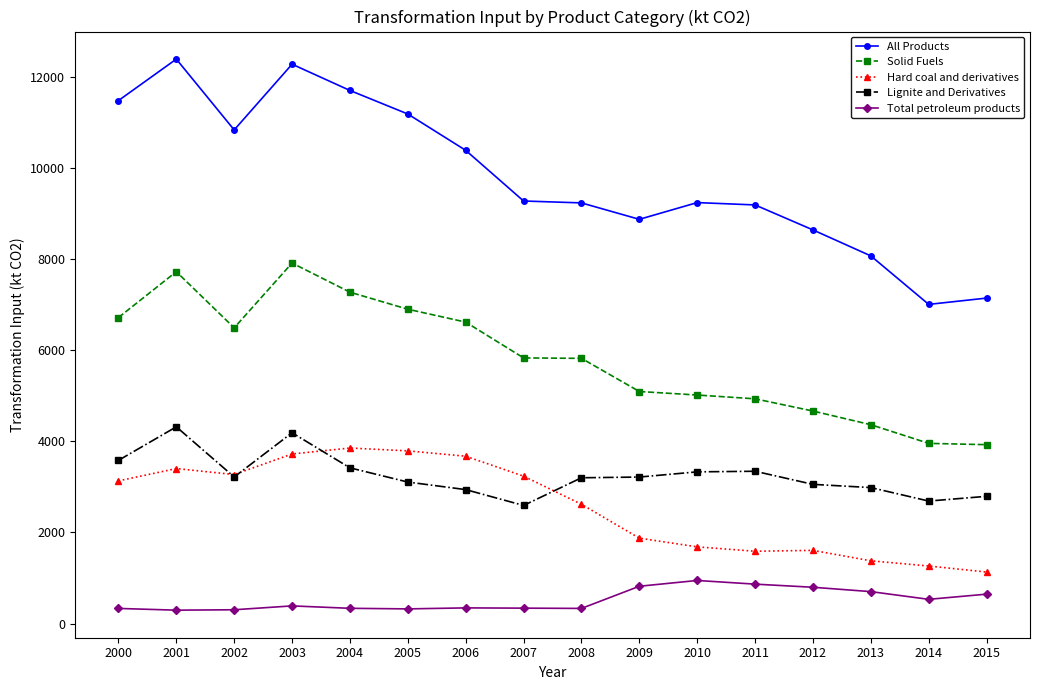

How many values in the Lignite and Derivatives series are below 3215?

8